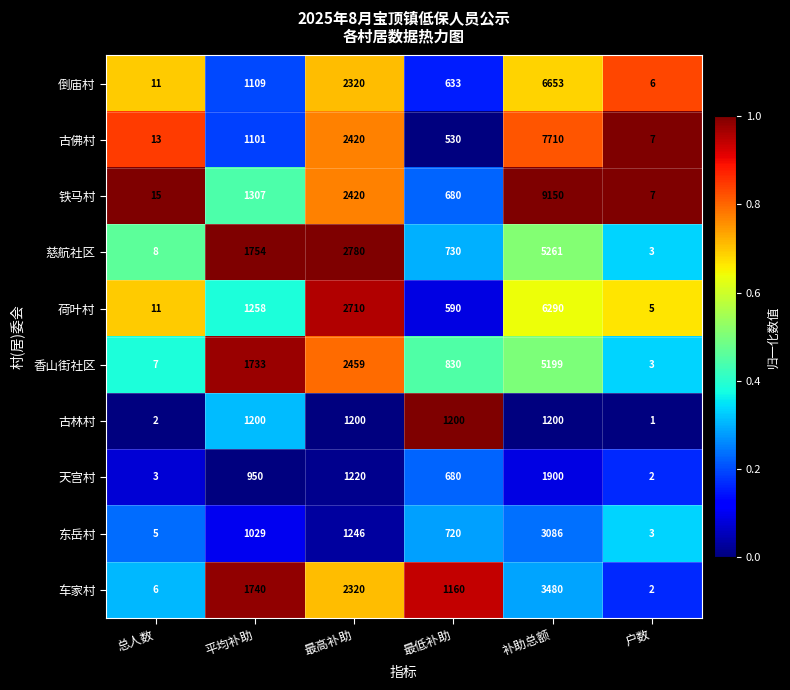

List the labels in order of 慈航社区 value, smallest first.

户数, 总人数, 最低补助, 平均补助, 最高补助, 补助总额